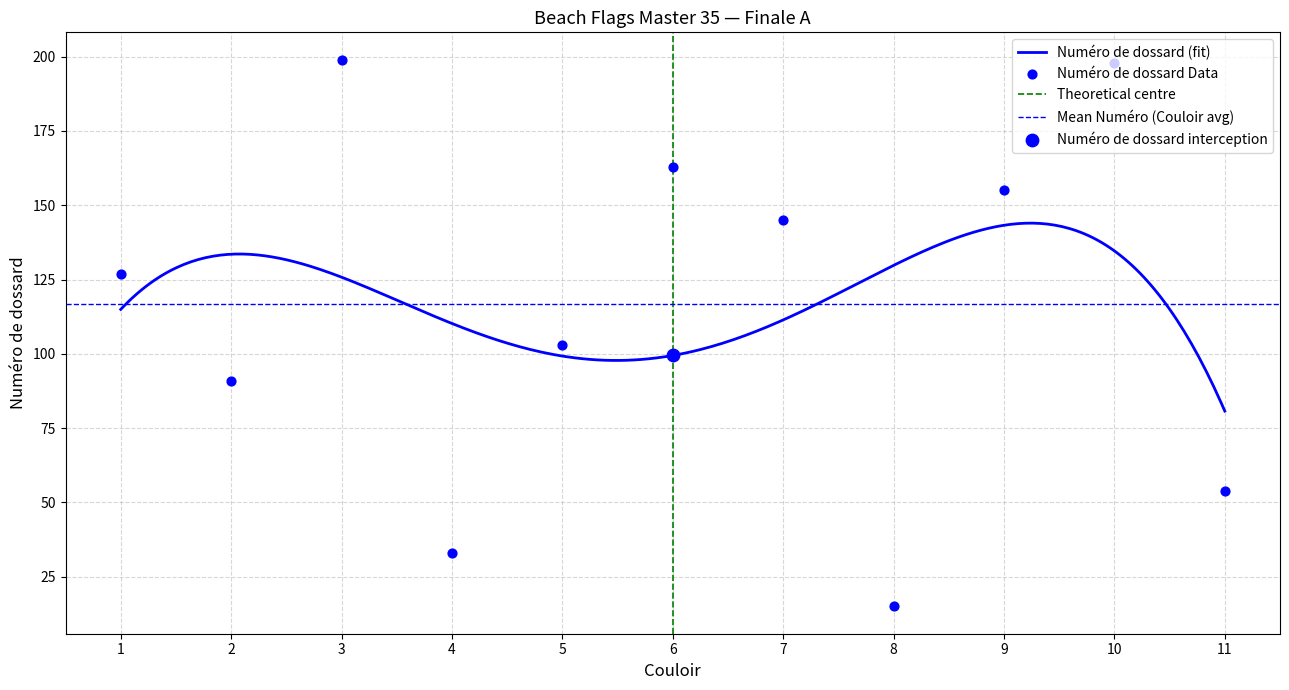

What is the change in value from 3 to 5?

-96